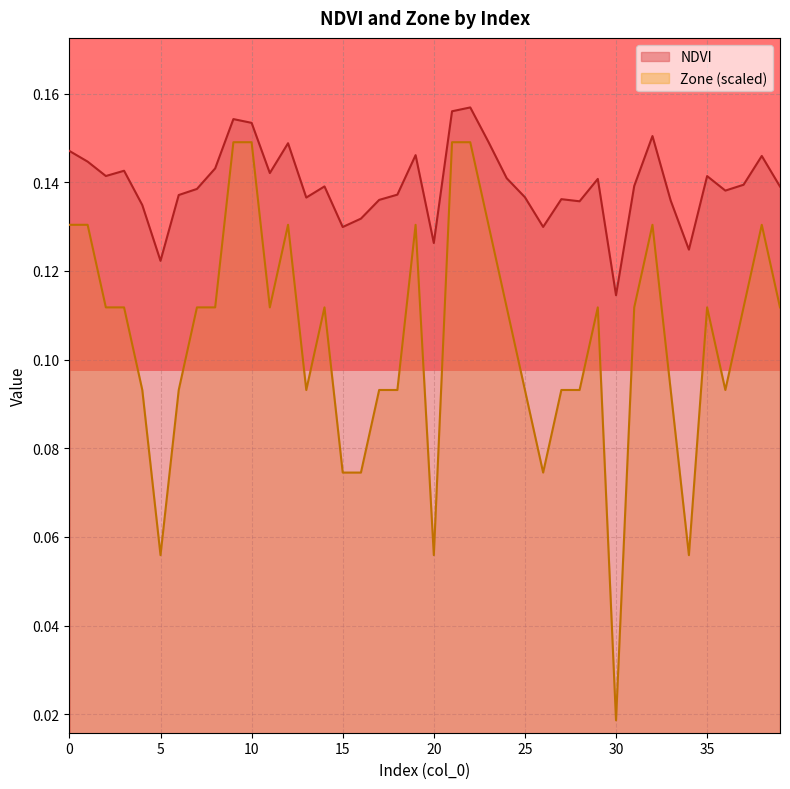

The value of Zone at 9 is 0.1. True or false?

False